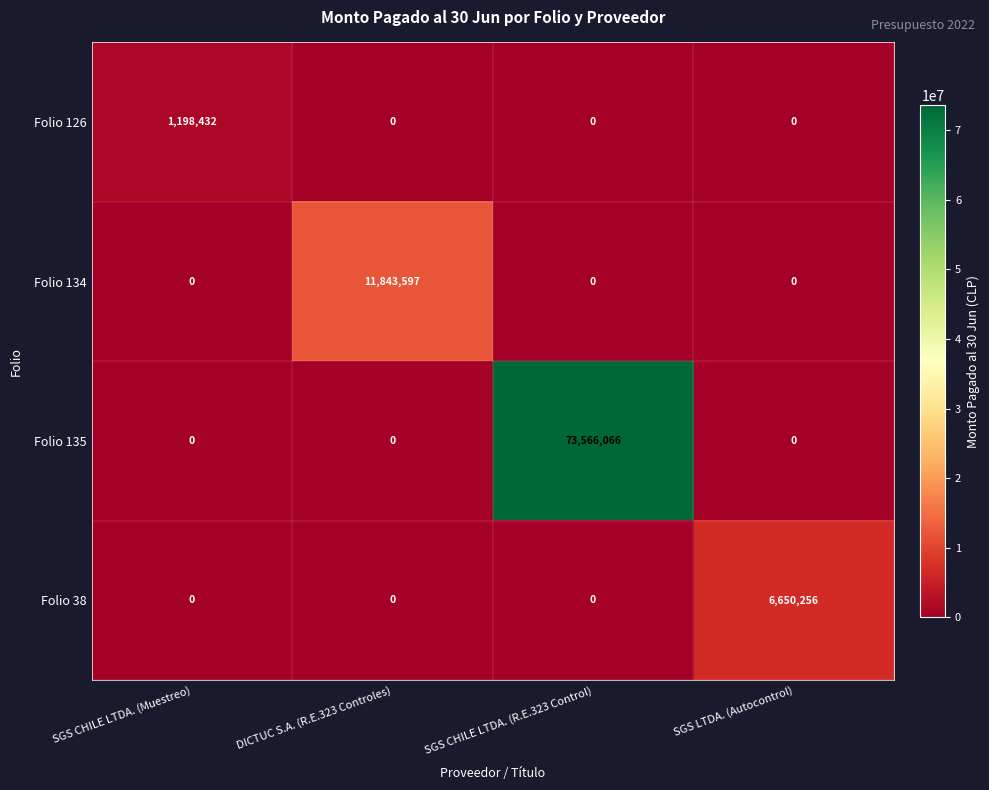

Rank the series by their maximum value, from lowest to highest.

Folio 126, Folio 38, Folio 134, Folio 135